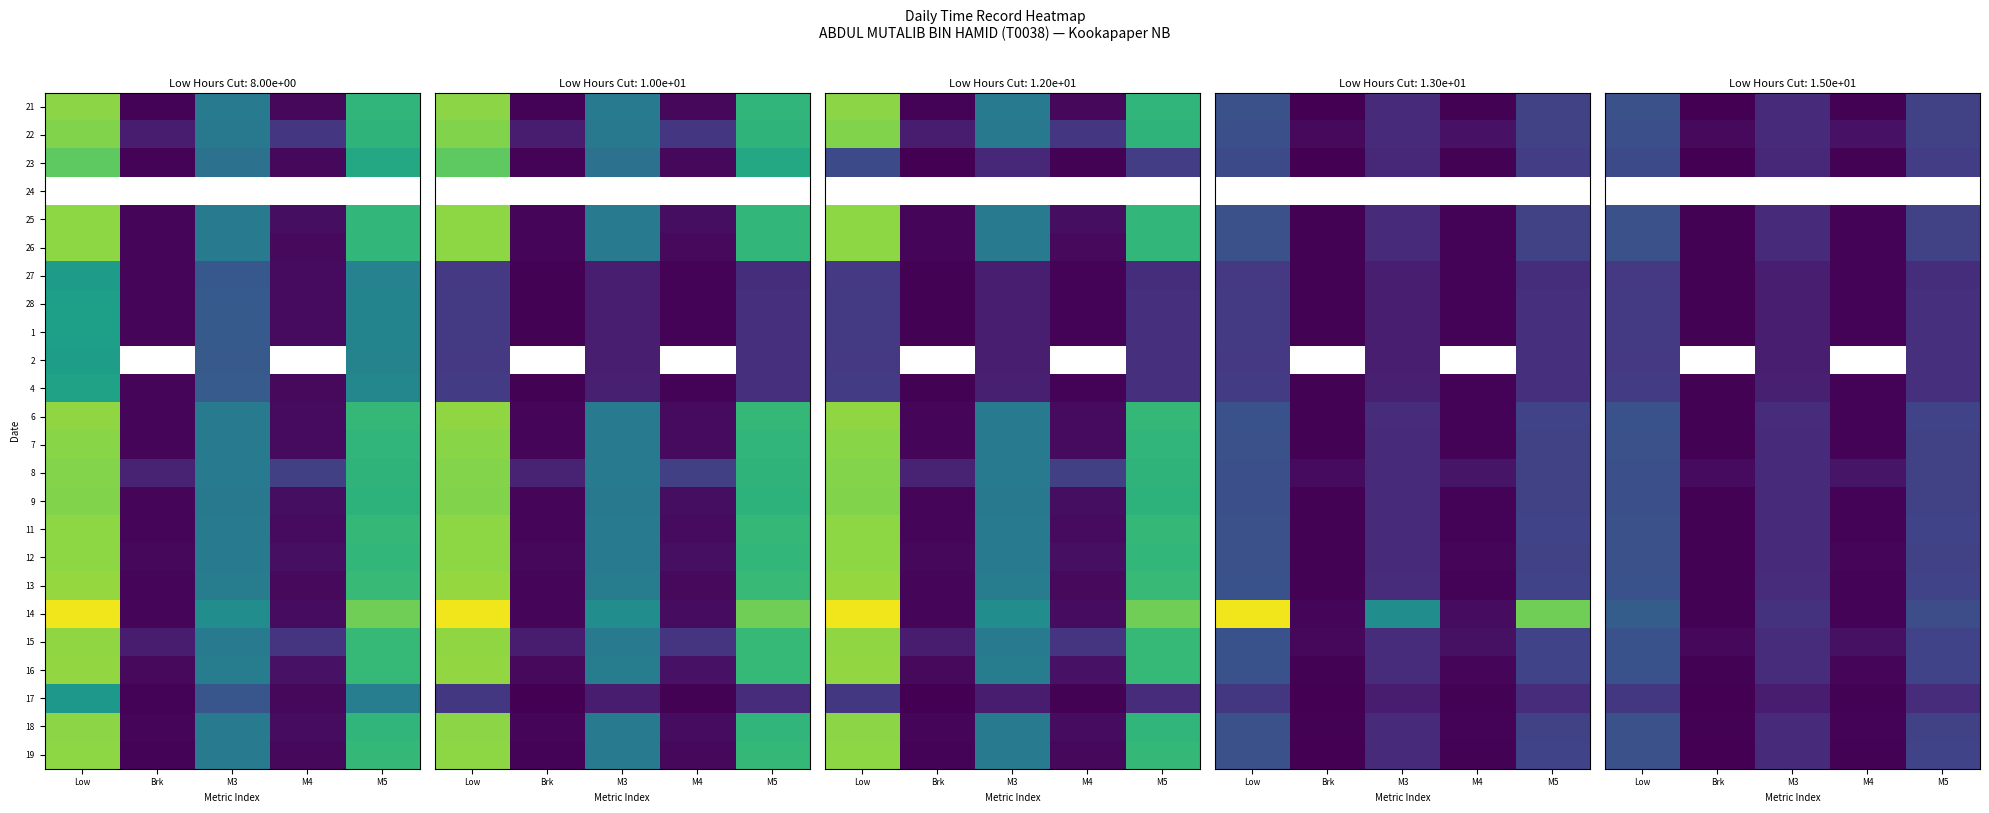

Is it true that 16 equals 0.3 at M4?

False